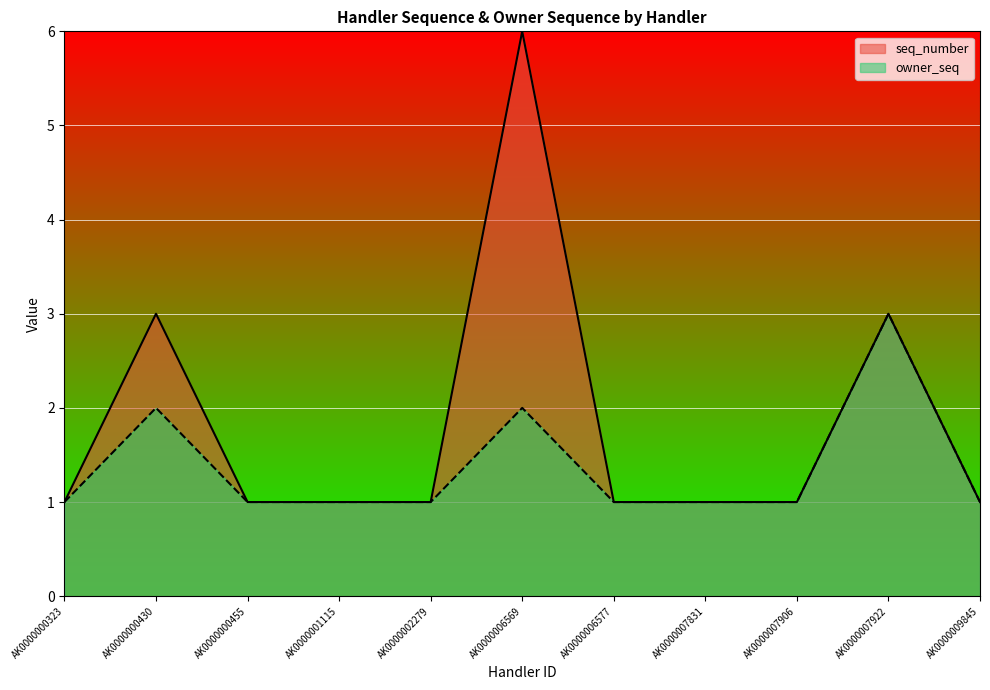

True or false: seq_number and owner_seq intersect in this chart.

False